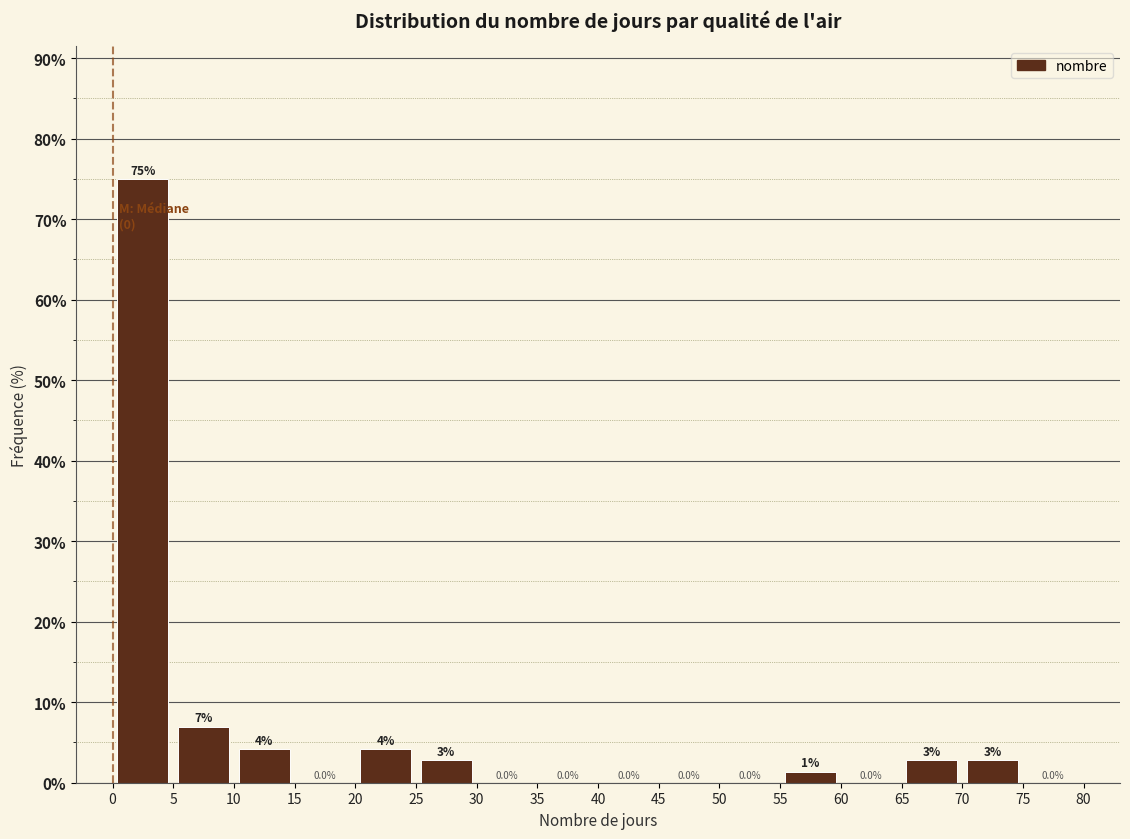

Over which range of the x-axis is the bar tallest?

0 to 5